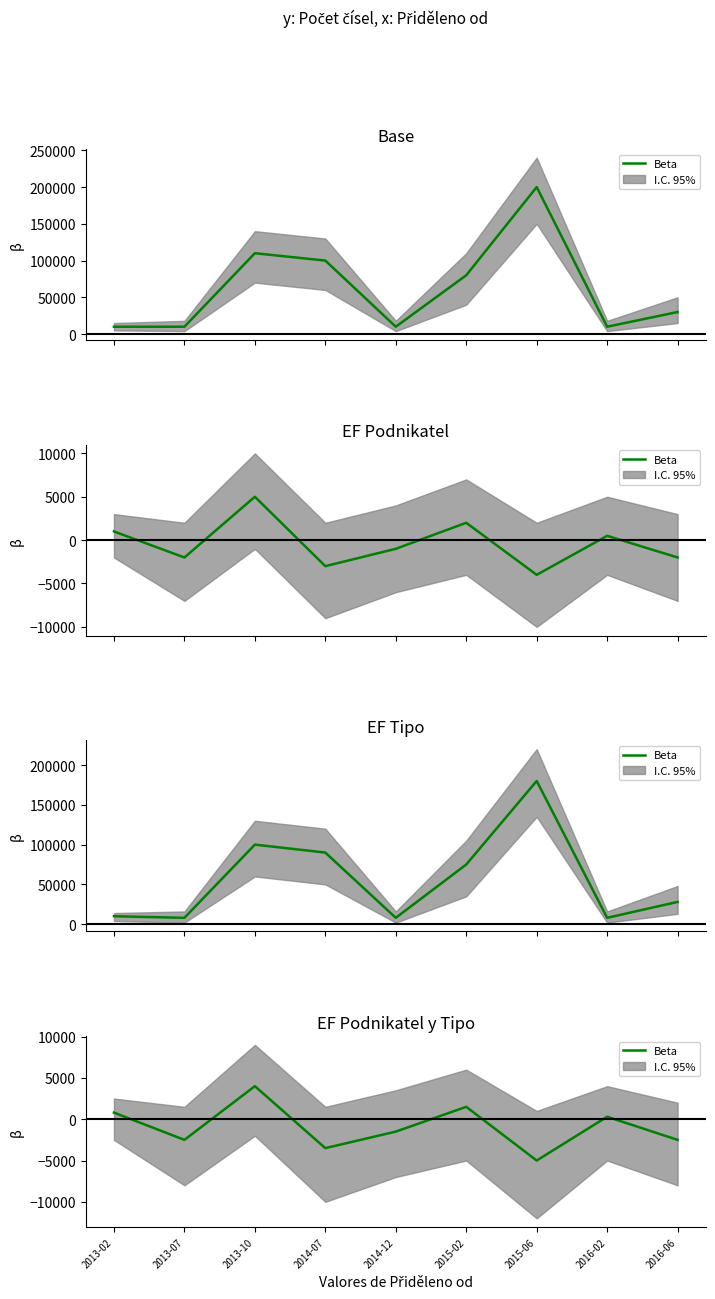

What is the change in value from 2014-12 to 2015-02?

+3000